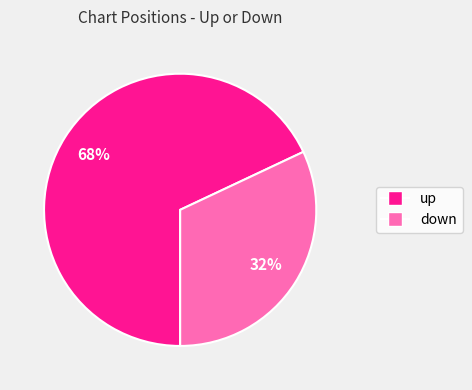

The down slice represents 32% of the pie. True or false?

True